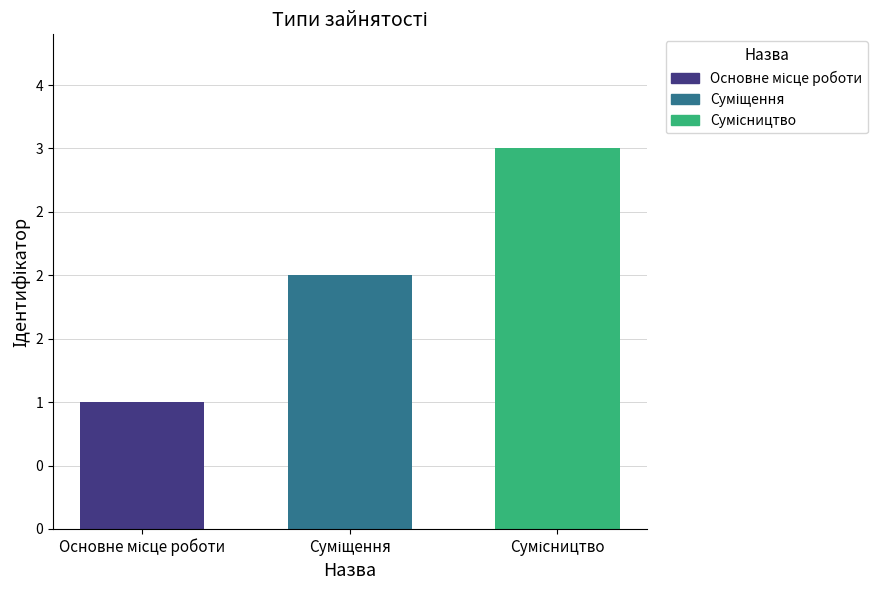

List the labels in order of value, largest first.

Сумісництво, Суміщення, Основне місце роботи